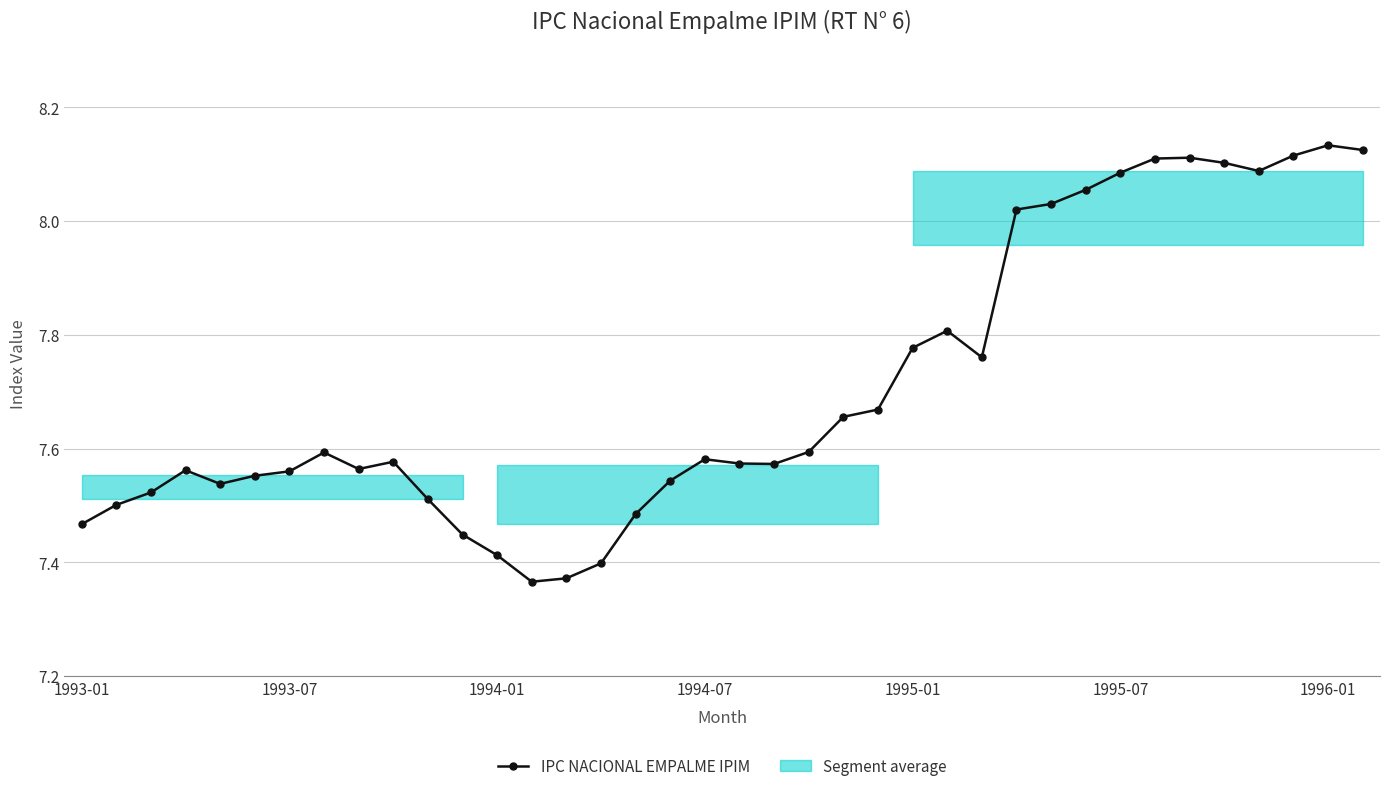

What is the smallest value displayed?

7.4